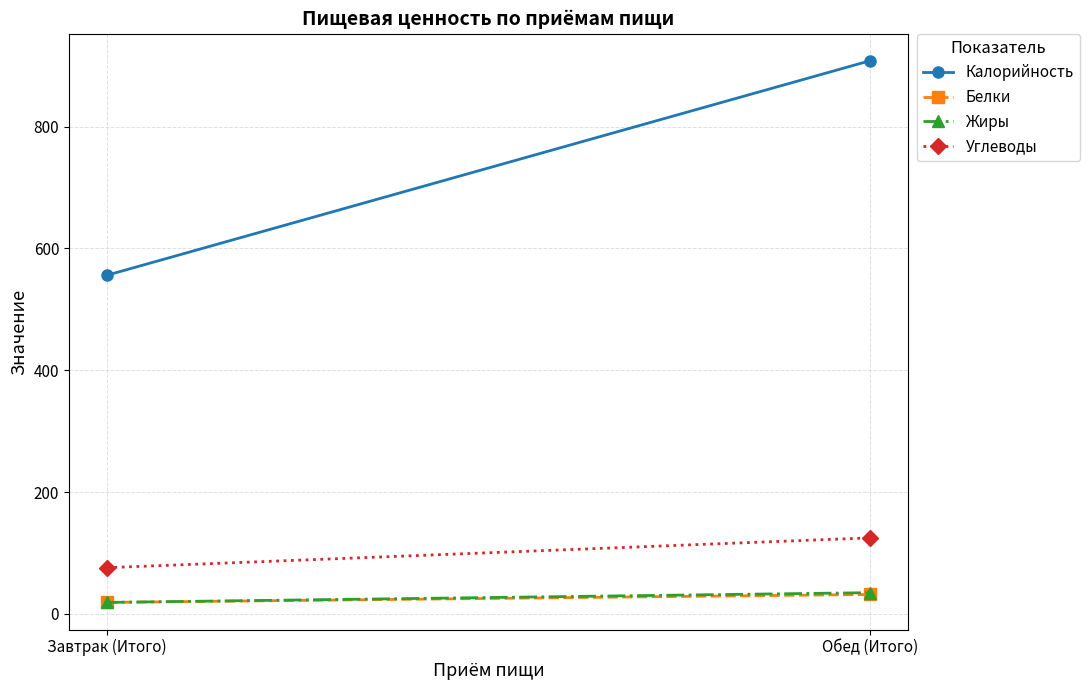

At which category is the sum across all series the highest?

Обед (Итого)